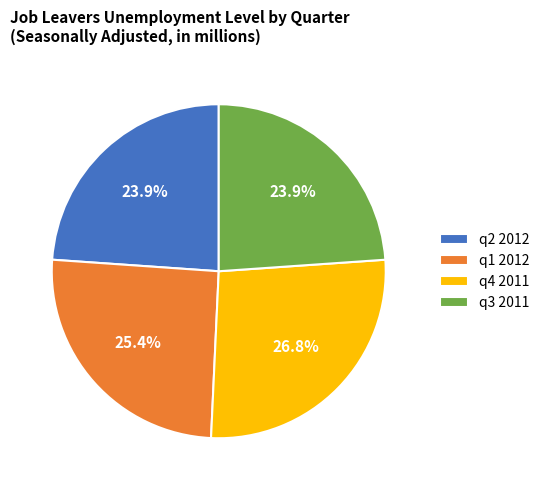

What percentage is the q3 2011 slice, to the nearest percent?

24%